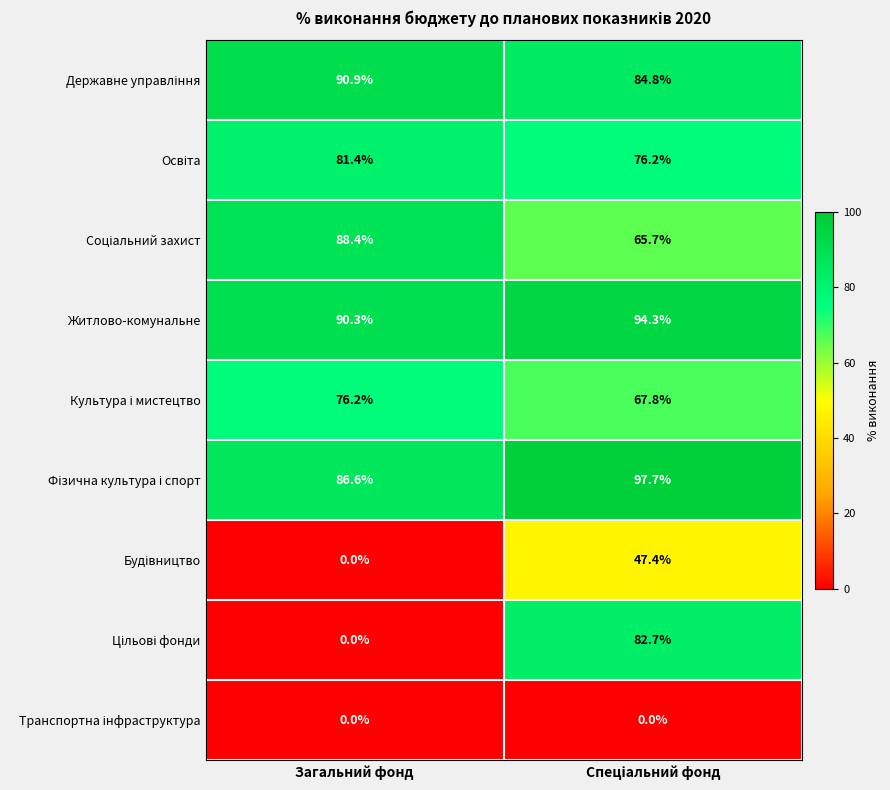

At how many categories does at least one series exceed 29?

2